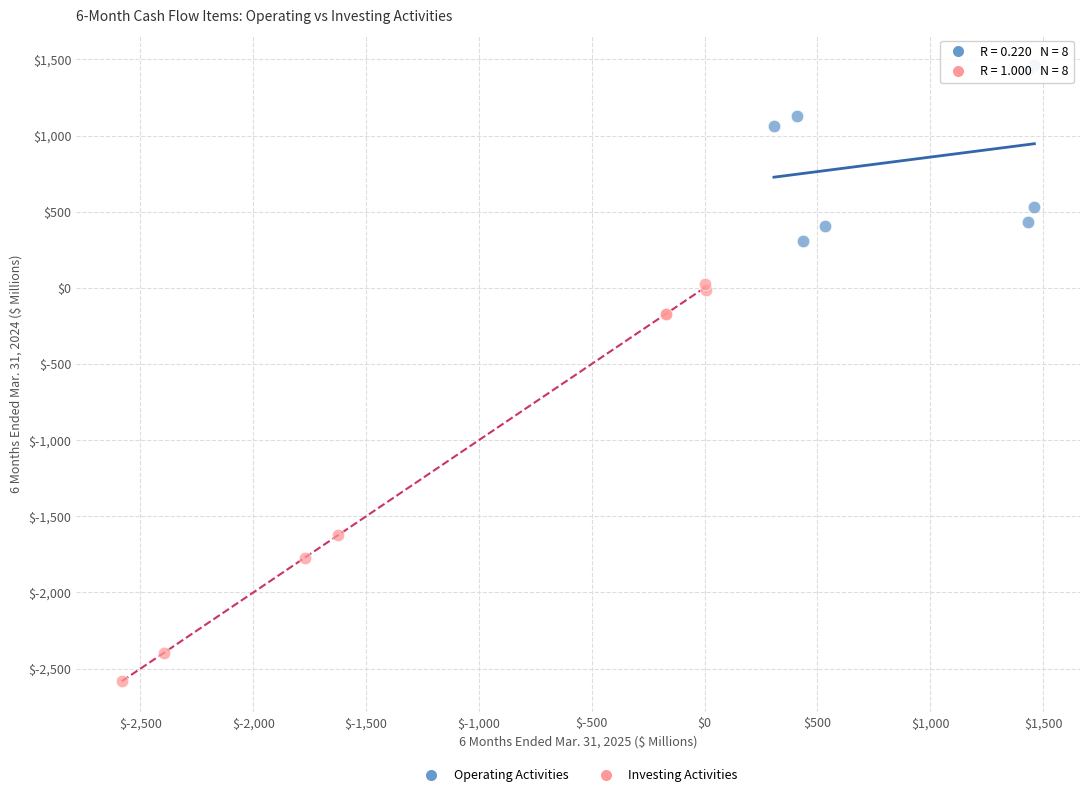

What are all the series names shown in the legend?

Operating Activities, Investing Activities